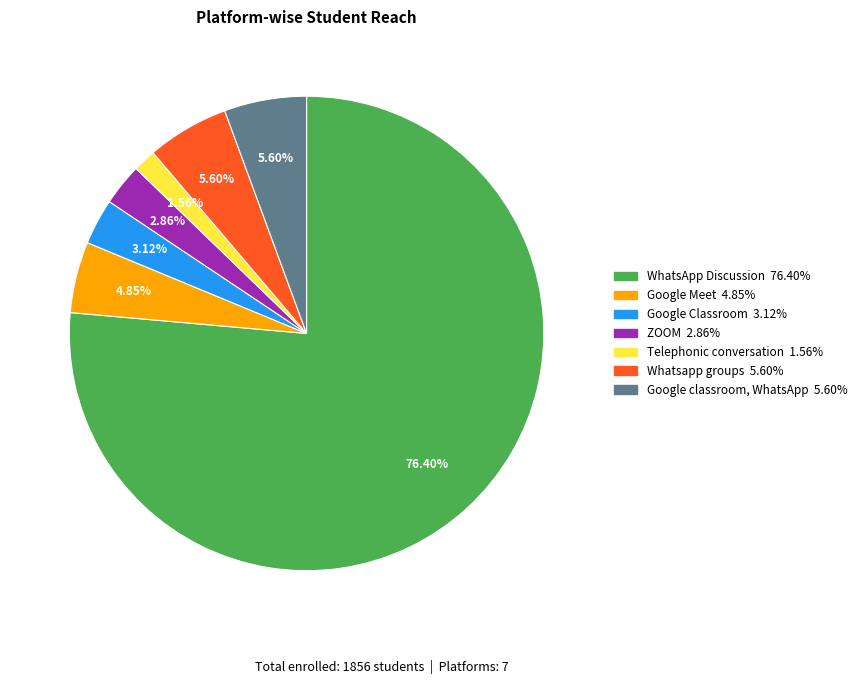

Does WhatsApp Discussion represent more than half of the total?

Yes